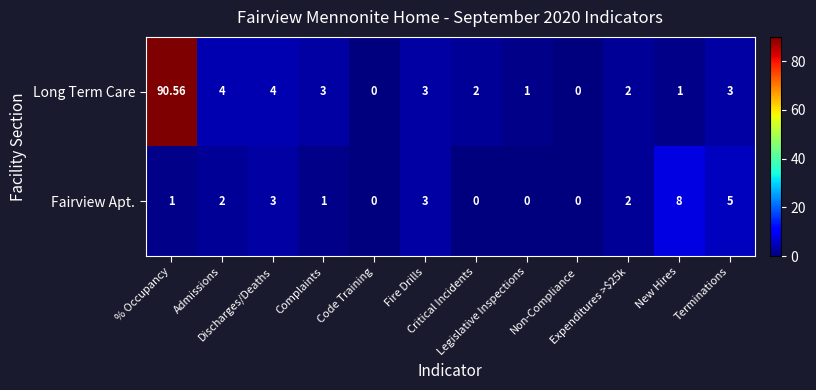

Rank the series by their average value, from highest to lowest.

Long Term Care, Fairview Apt.